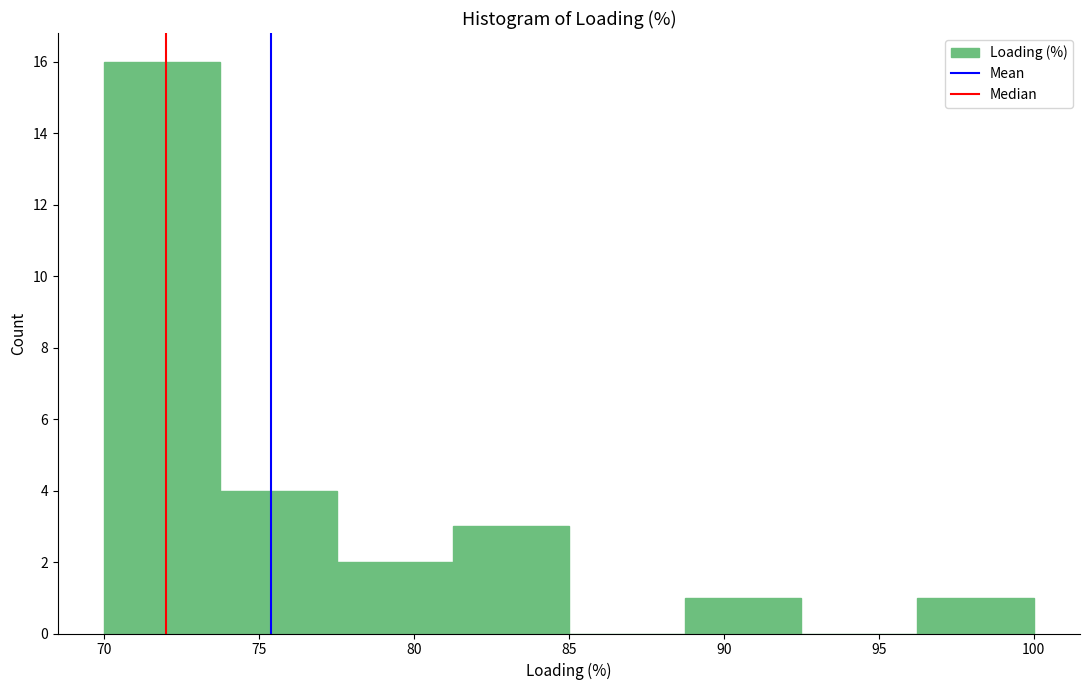

How tall is the bar that spans 81.25 to 85.00 on the x-axis? Neither the bar edges nor the heights are printed on the chart, so give them approximately, as read against the axes.

3